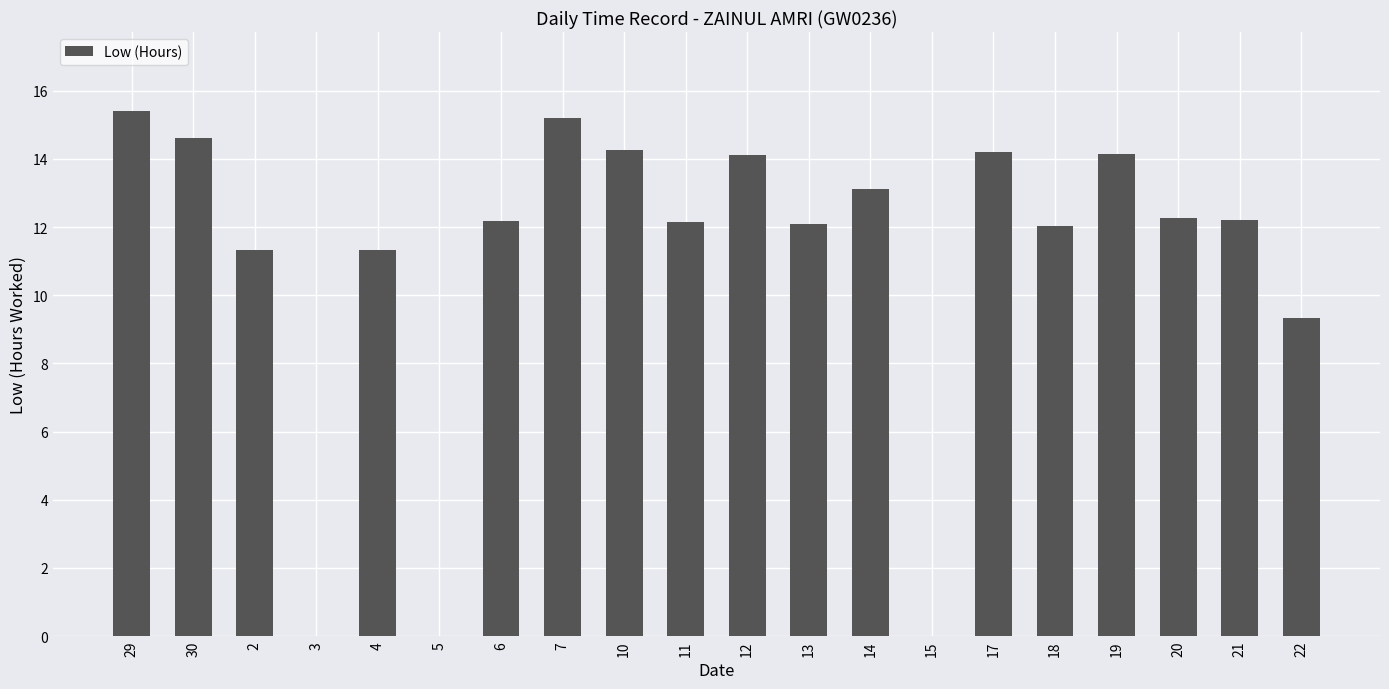

The chart shows a value of 11.3 at 2. True or false?

True